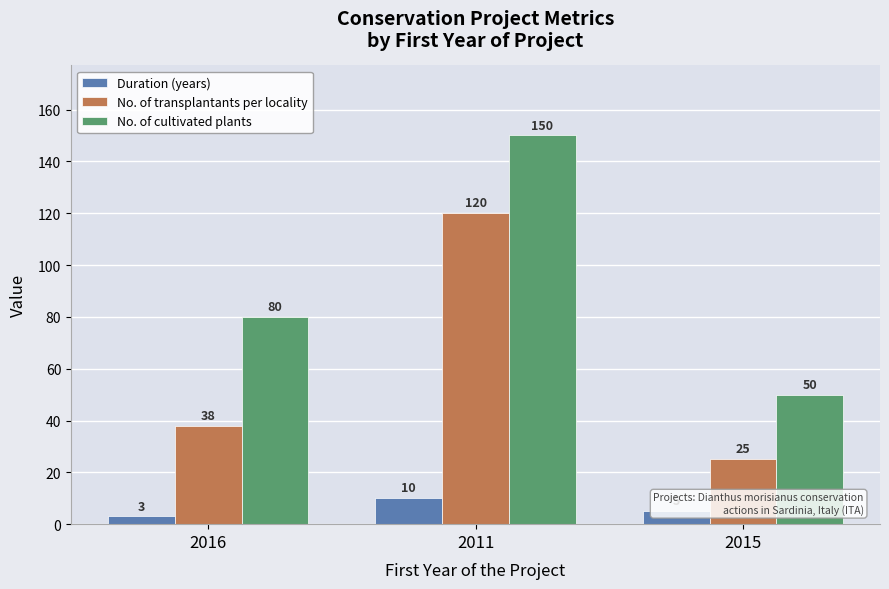

What is the label of the 2nd bar from the left?

2011